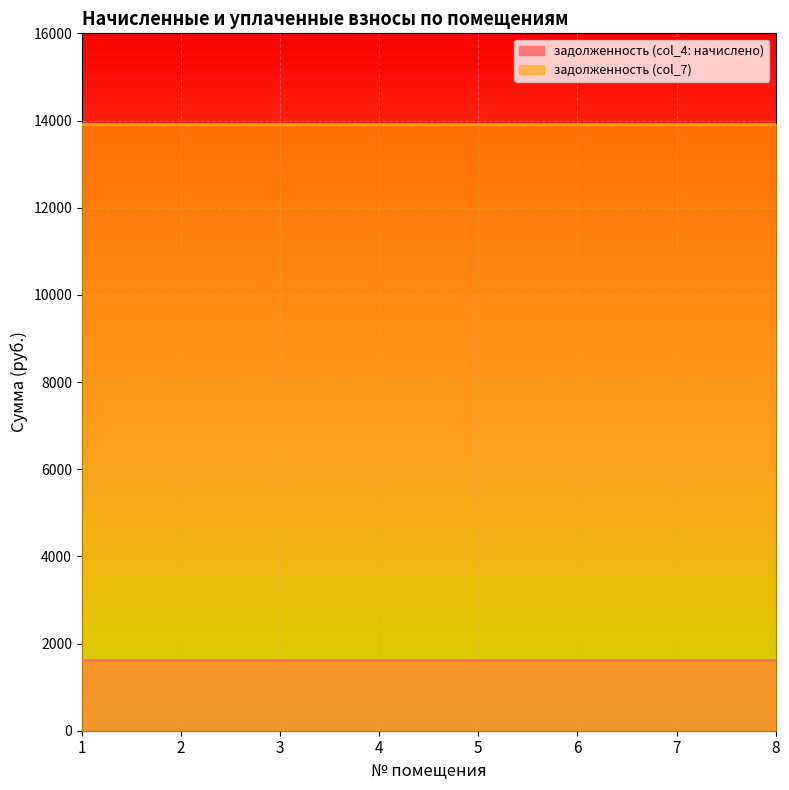

Which has a higher value, 5 or 6?

5